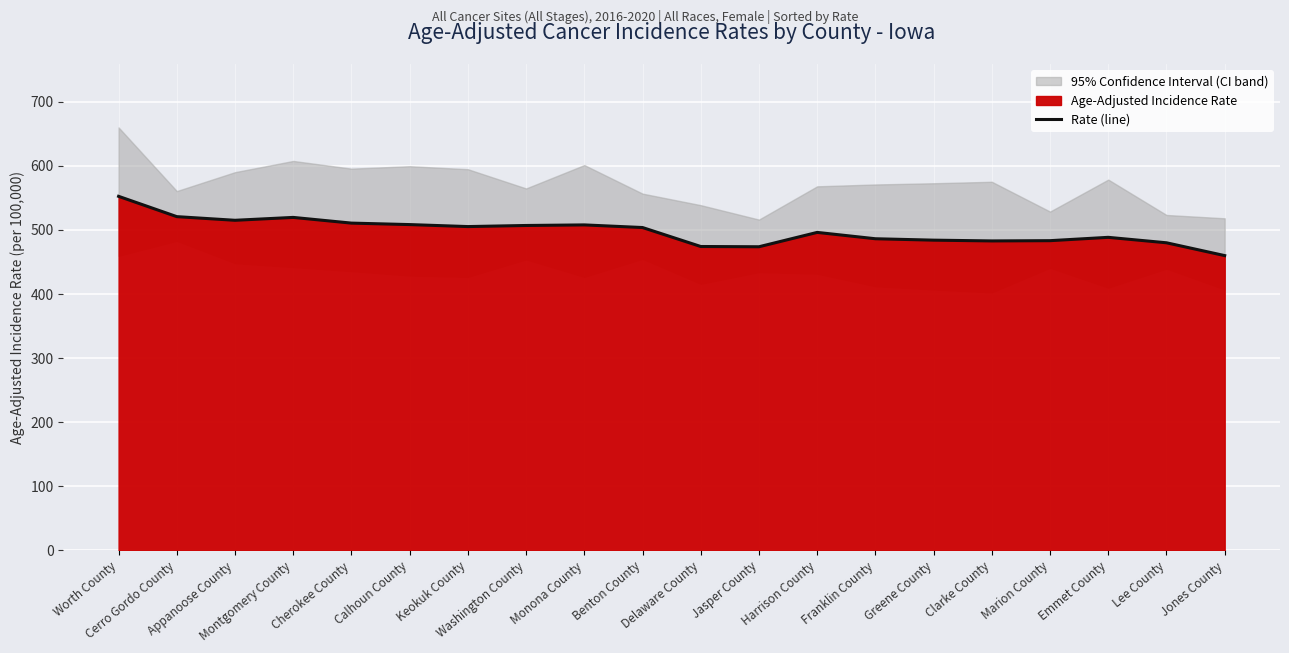

What is the greatest value displayed?

552.5